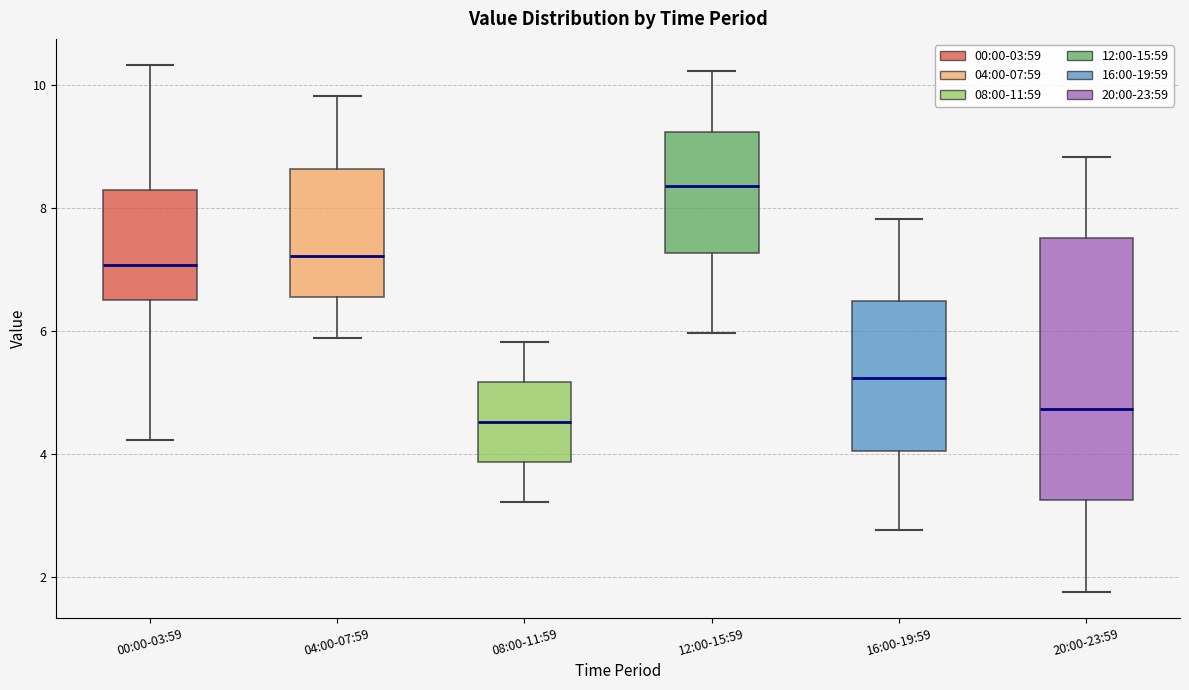

Reading left to right, transcribe this box plot: for each box, give where its median line is, the range the box spans, and where its two whiskers end, as read against the y-axis. The values are not printed on the chart, so give them approximately, as read against the axis.

00:00-03:59: median 7.0, box 6.6 to 8.4, whiskers 4.2 to 10.4
04:00-07:59: median 7.2, box 6.6 to 8.6, whiskers 6.0 to 9.8
08:00-11:59: median 4.6, box 3.8 to 5.2, whiskers 3.2 to 5.8
12:00-15:59: median 8.4, box 7.2 to 9.2, whiskers 6.0 to 10.2
16:00-19:59: median 5.2, box 4.0 to 6.6, whiskers 2.8 to 7.8
20:00-23:59: median 4.8, box 3.2 to 7.6, whiskers 1.8 to 8.8